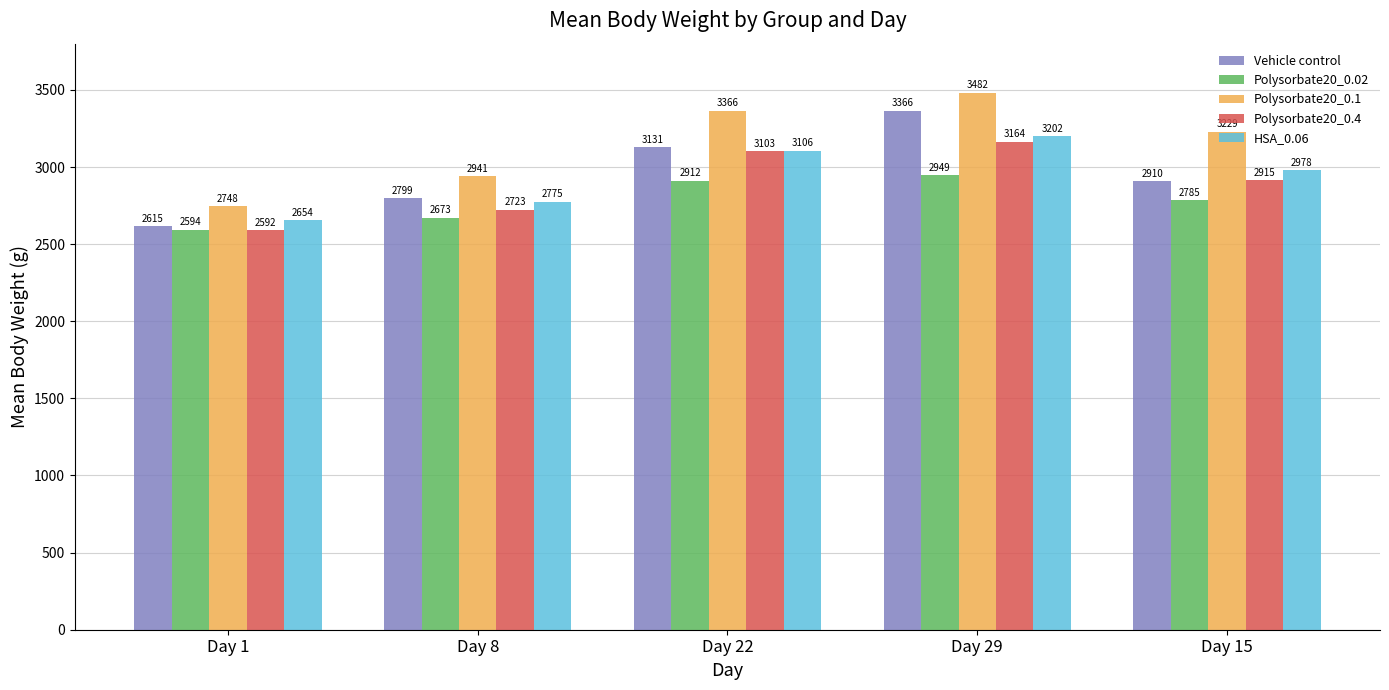

At which label does Polysorbate20_0.4 reach its peak?

Day 29